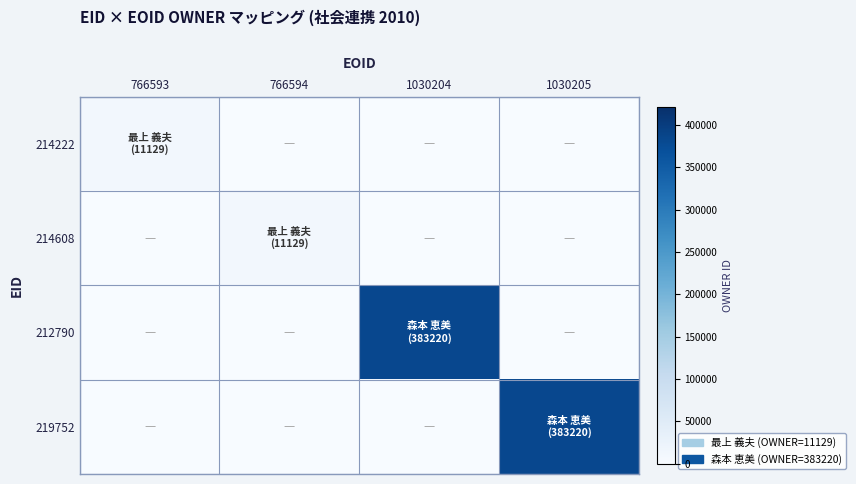

Reading right to left, list all the values displayed in this chart.

214222: 1030205=0	1030204=0	766594=0	766593=11129
214608: 1030205=0	1030204=0	766594=11129	766593=0
212790: 1030205=0	1030204=383220	766594=0	766593=0
219752: 1030205=383220	1030204=0	766594=0	766593=0